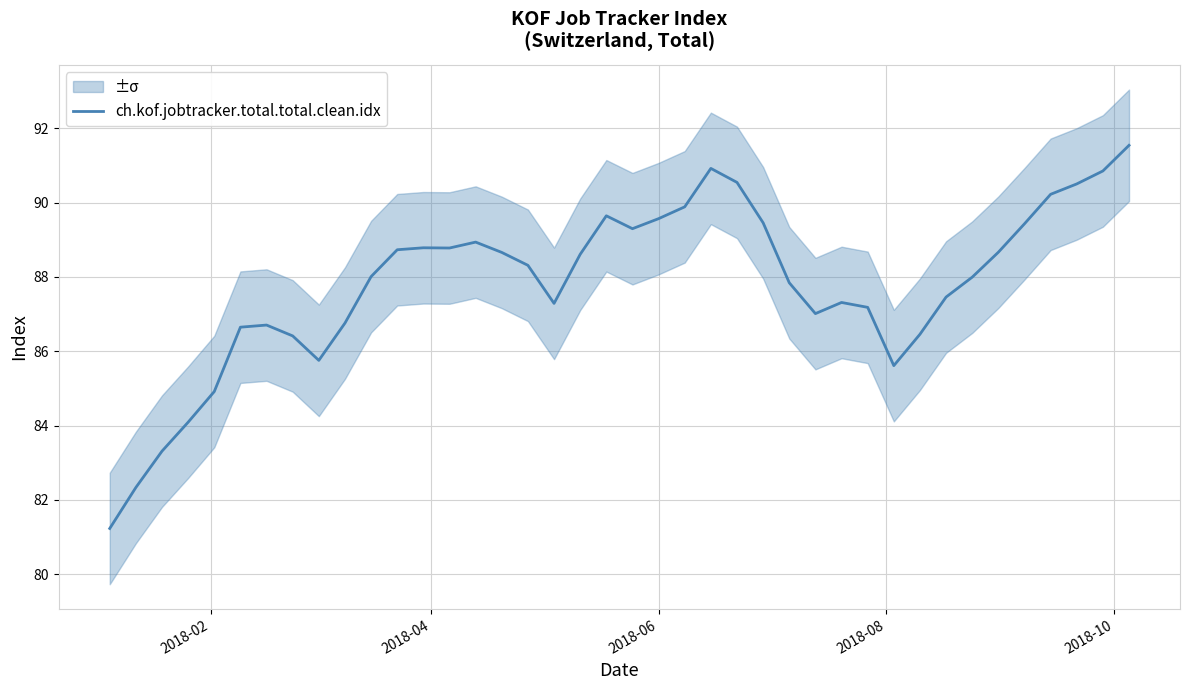

Is it true that the value at 2018-06 is 123.5?

False